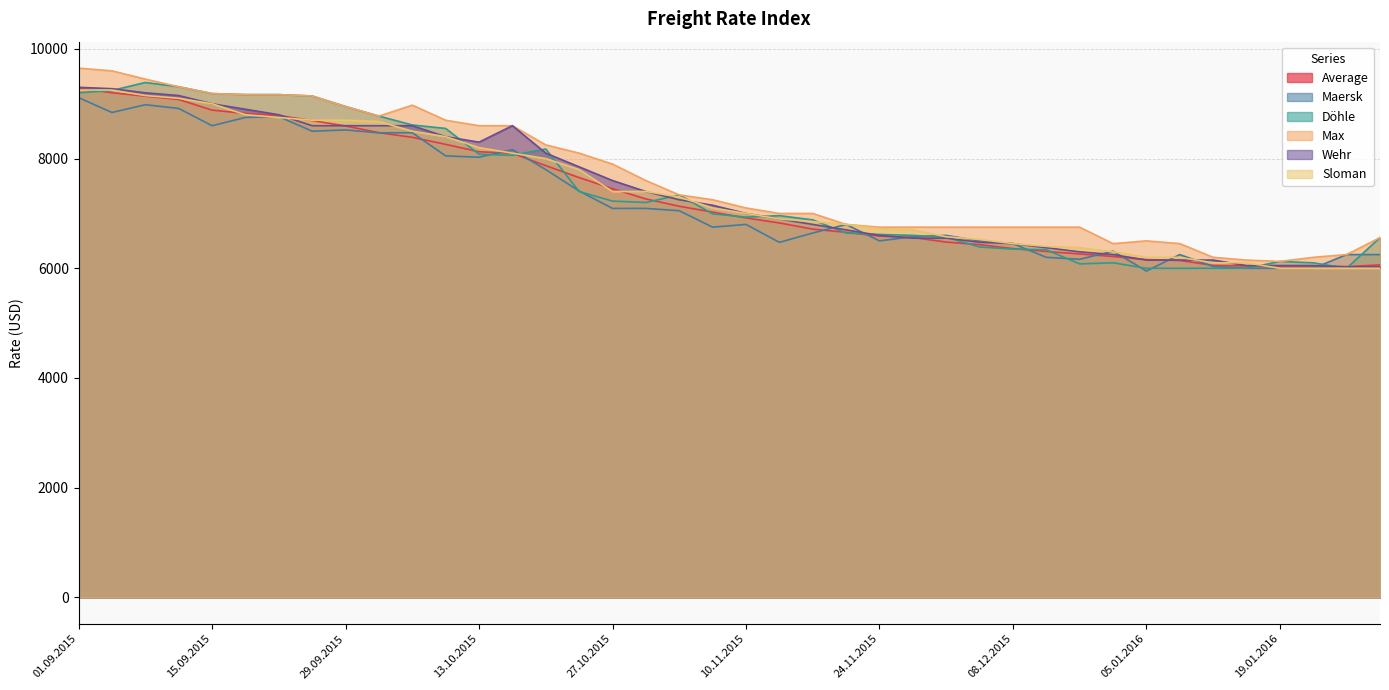

Where is the first local minimum for Döhle?

15.10.2015